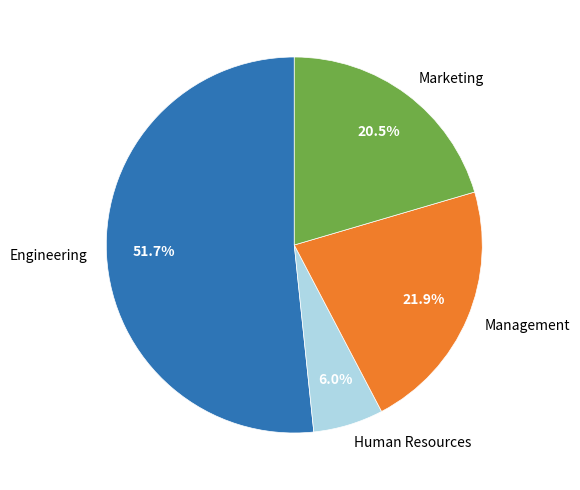

What percentage is NOT represented by Management?

78.1%